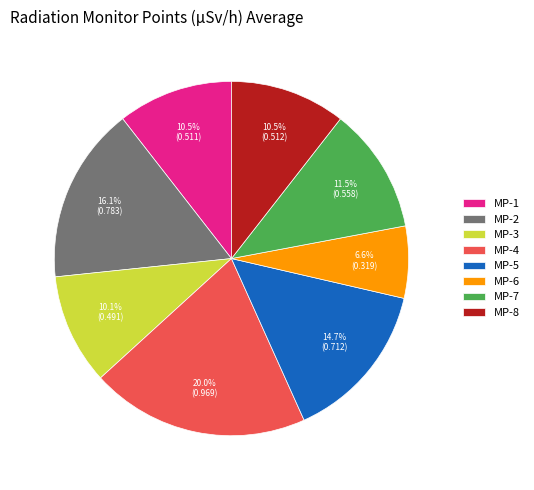

Count the number of slices in the pie.

8